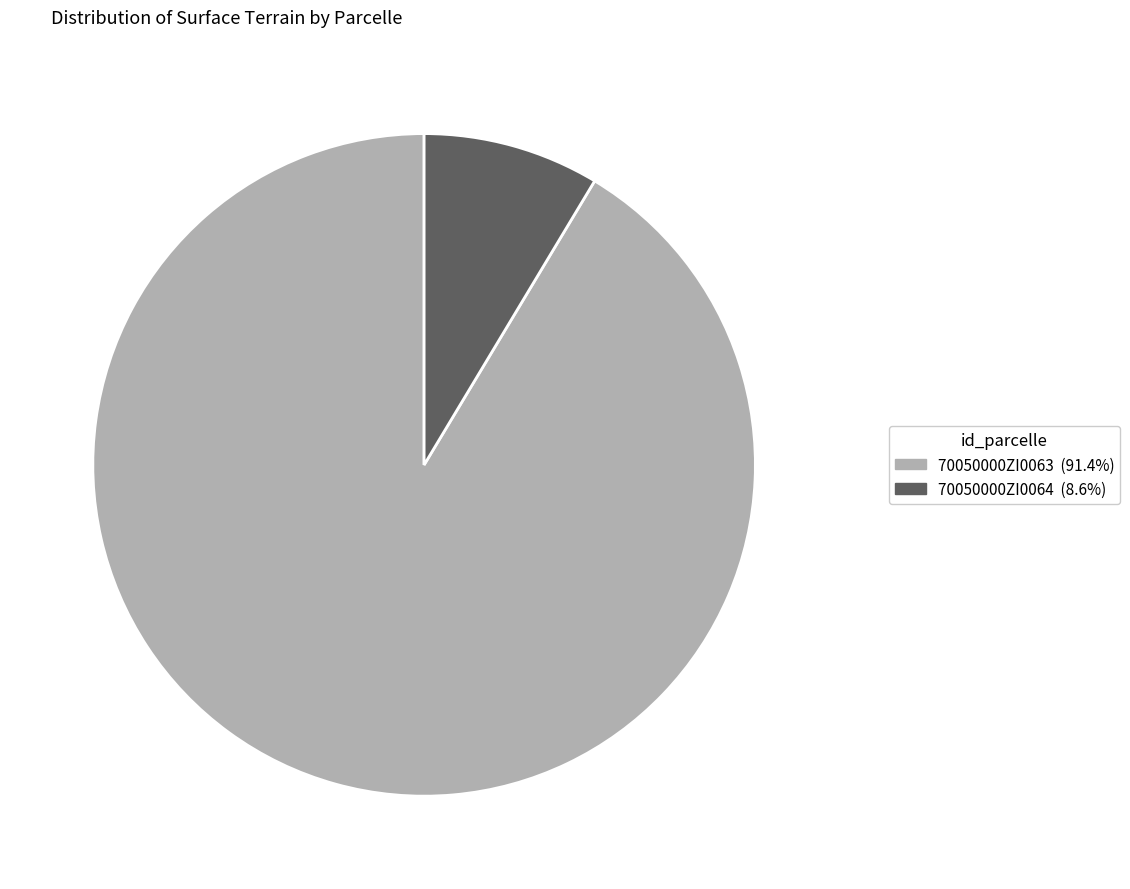

How many slices are in this pie chart?

2